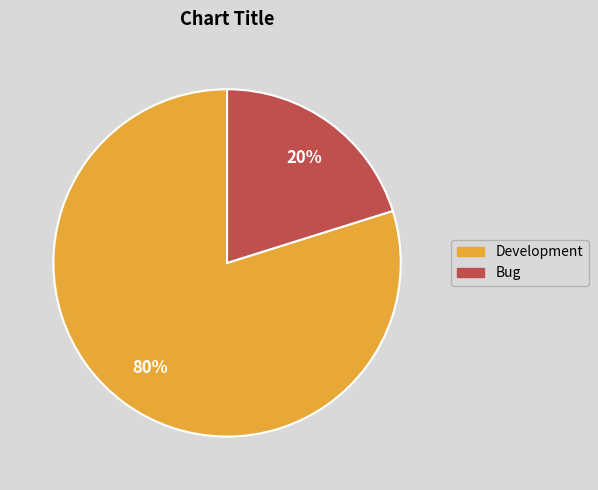

The Bug slice represents 13% of the pie. True or false?

False